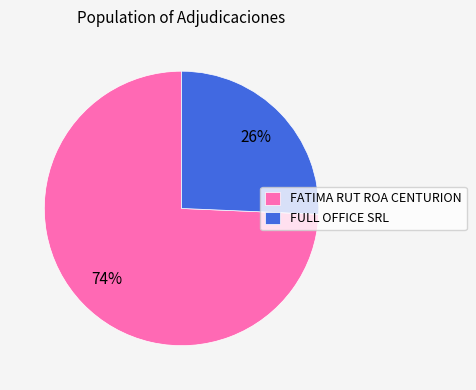

What percentage is the FATIMA RUT ROA CENTURION slice, to the nearest percent?

74%